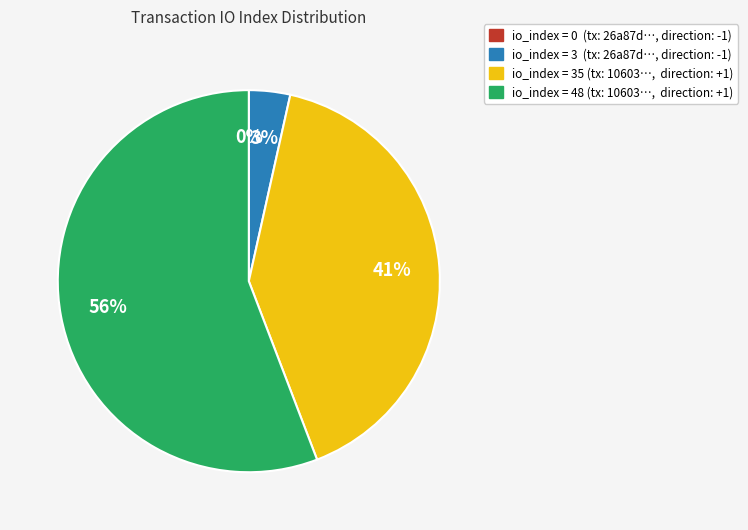

To the nearest percent, what is the average slice percentage?

25%